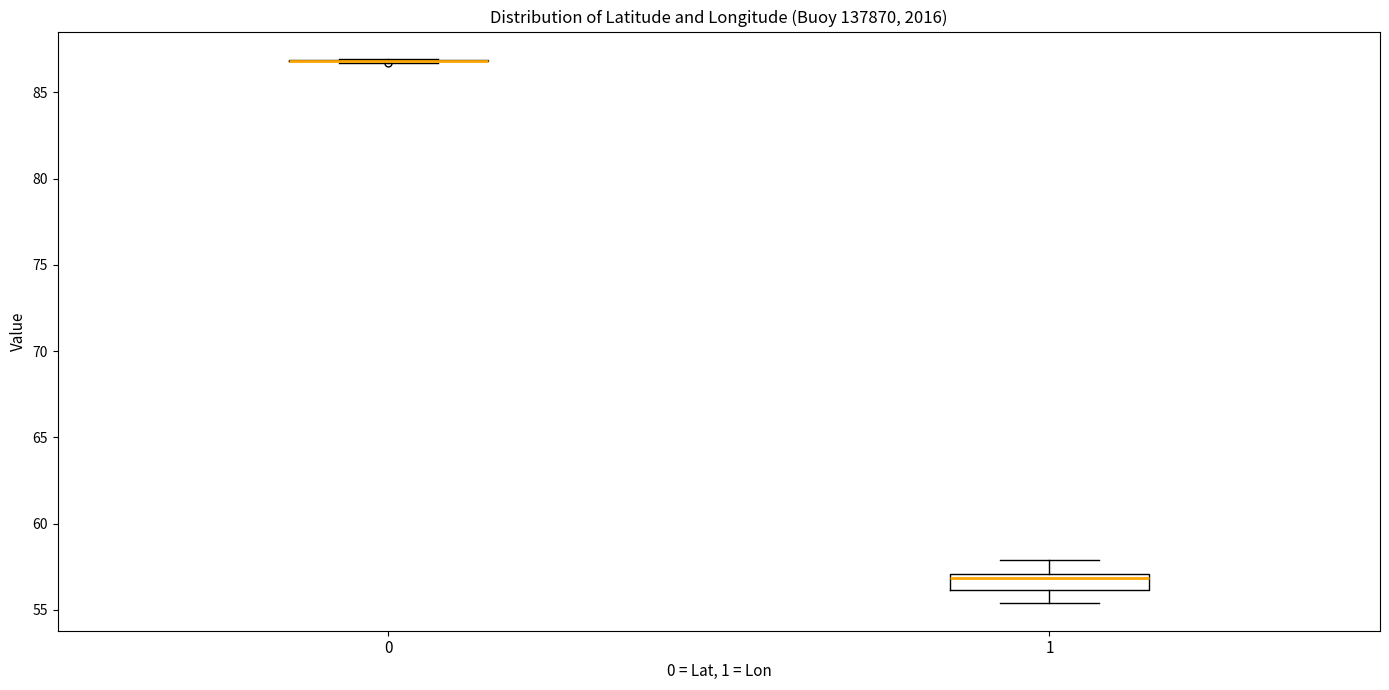

Reading left to right, transcribe this box plot: for each box, give where its median line is, the range the box spans, and where its two whiskers end, as read against the y-axis. The values are not printed on the chart, so give them approximately, as read against the axis.

0: box collapsed to a line at 87.0, whiskers 86.5 to 87.0
1: median 57.0 (just below the box's upper edge), box 56.0 to 57.0, whiskers 55.5 to 58.0